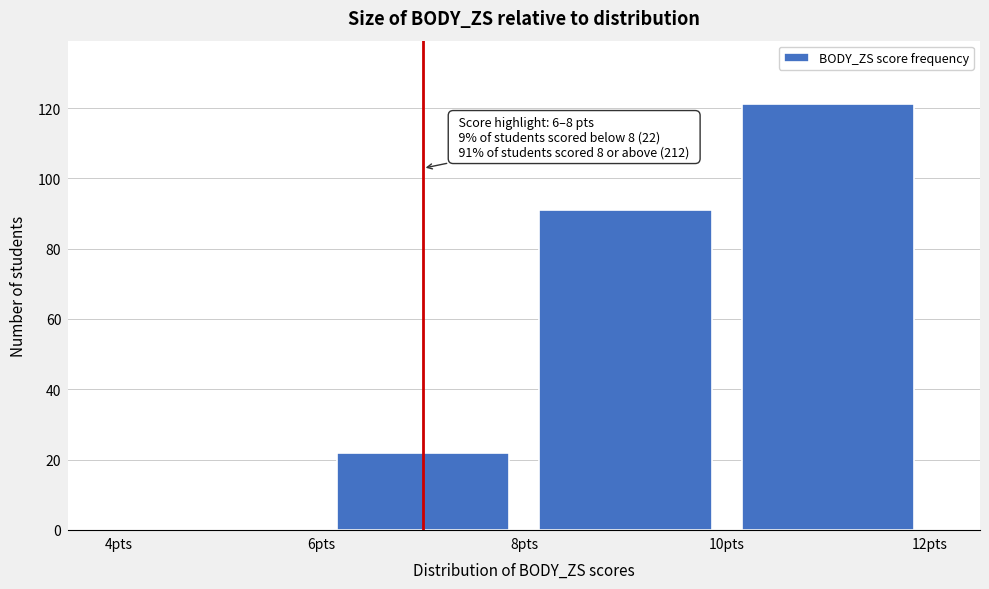

Which range on the x-axis has the tallest bar?

10 to 12